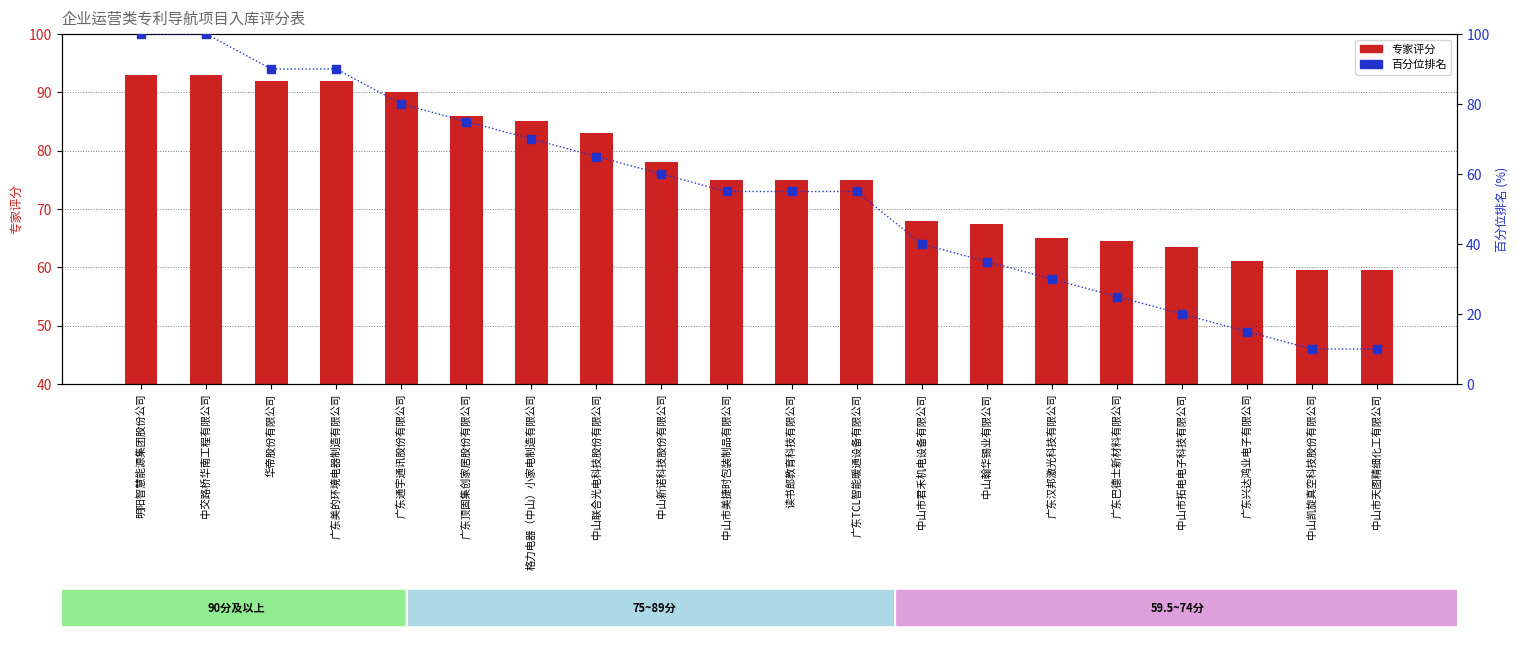

At which category is the sum across all series the highest?

明阳智慧能源集团股份公司